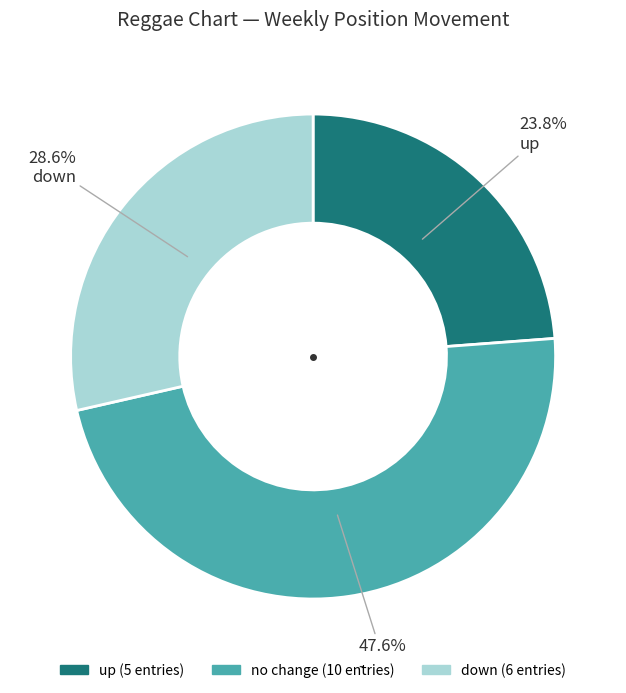

Is there a majority slice in this chart?

No